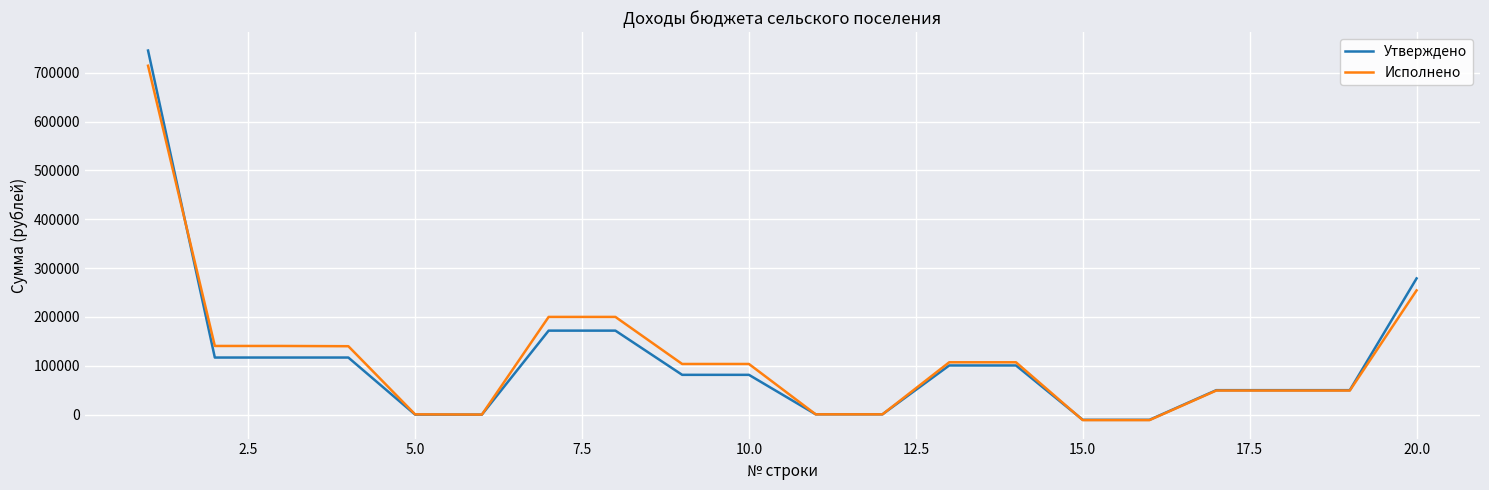

Which series has the largest range (max minus min)?

Утверждено